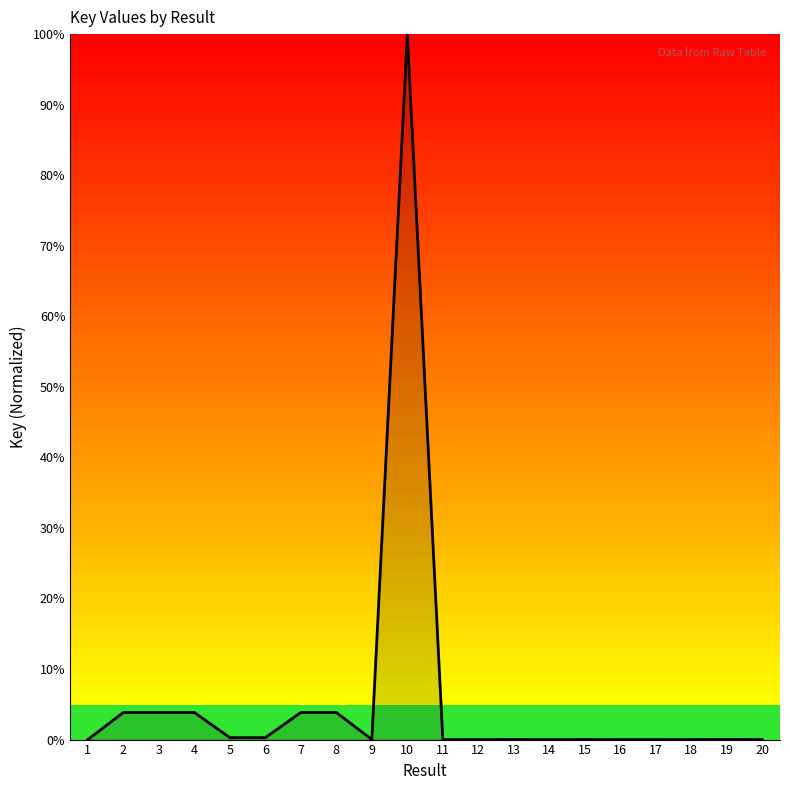

What is the difference between the maximum and minimum values?

100.0